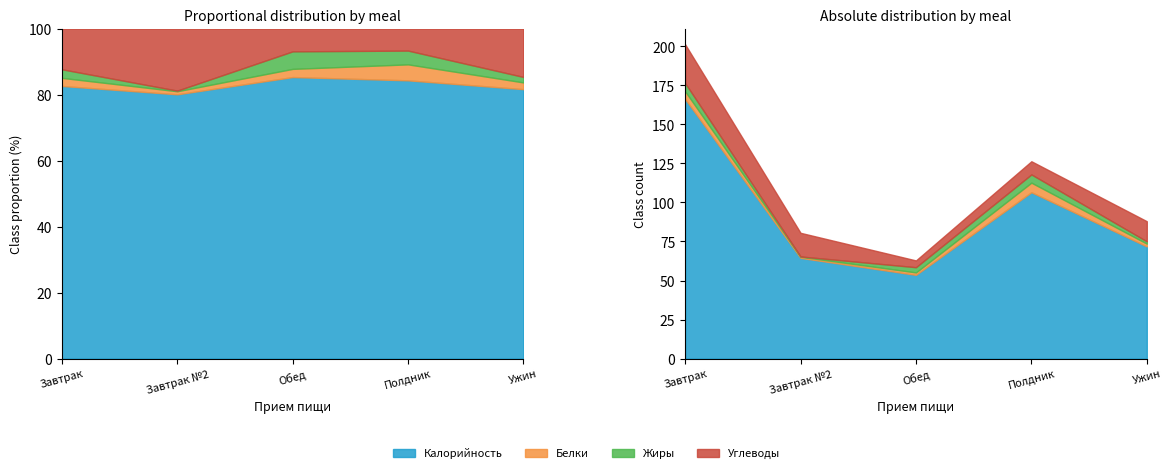

At which label is Углеводы closest to 14?

Ужин